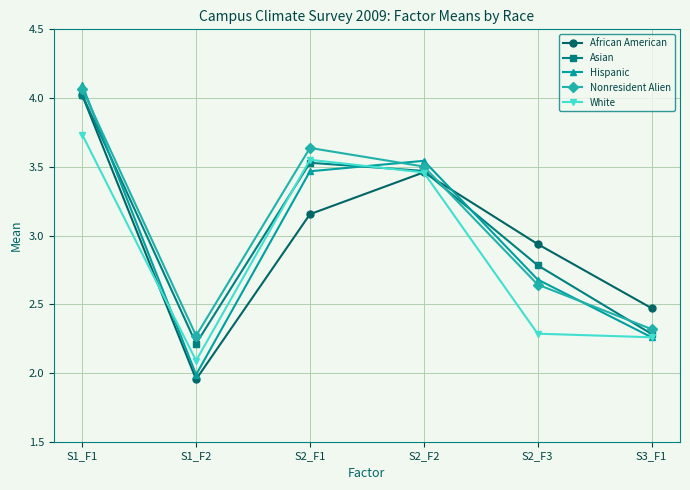

True or false: White and Hispanic cross at least once.

True